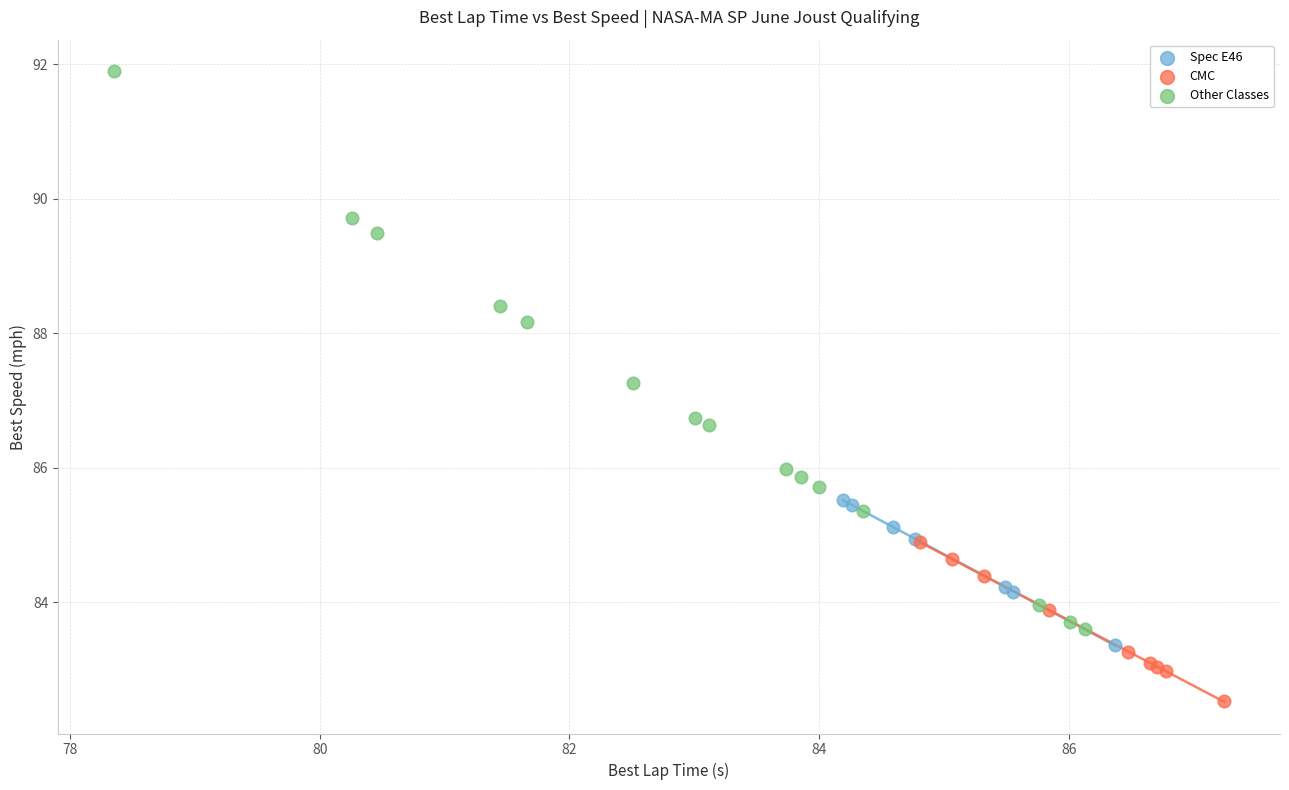

What are all the series names shown in the legend?

Spec E46, CMC, Other Classes